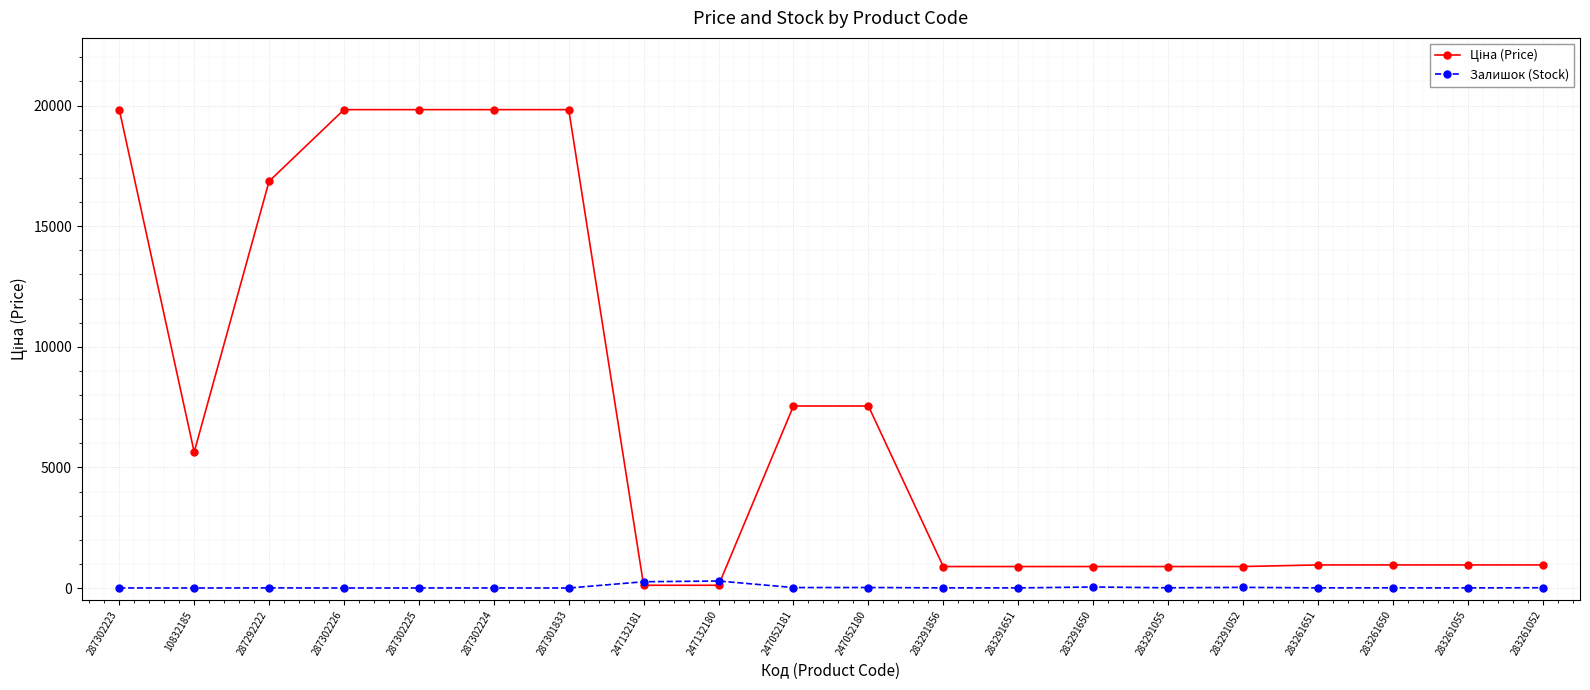

Count the number of categories in the chart.

20